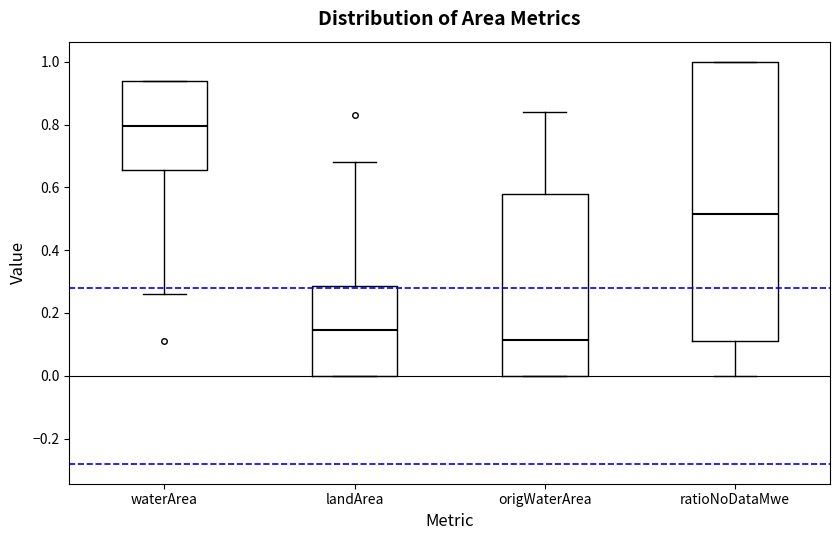

Comparing the boxes themselves (not the whiskers), which one is the tallest?

ratioNoDataMwe